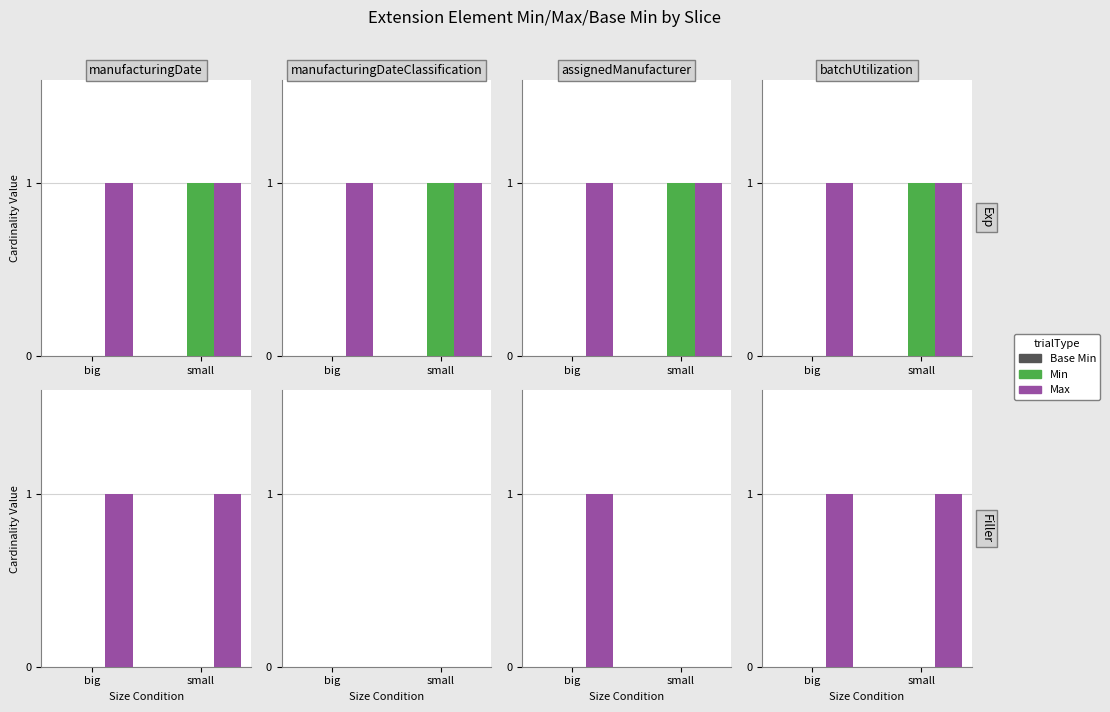

What are all the series names shown in the legend?

Base Min, Min, Max